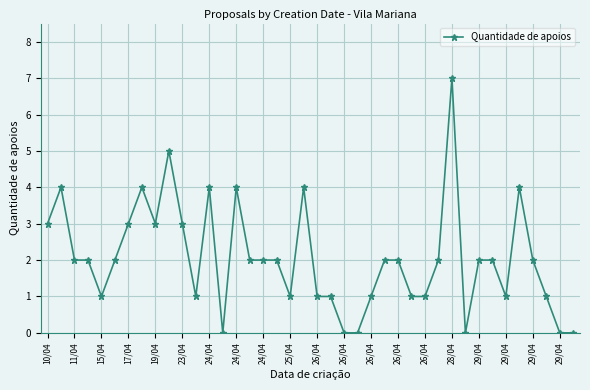

What is the greatest value displayed?

7